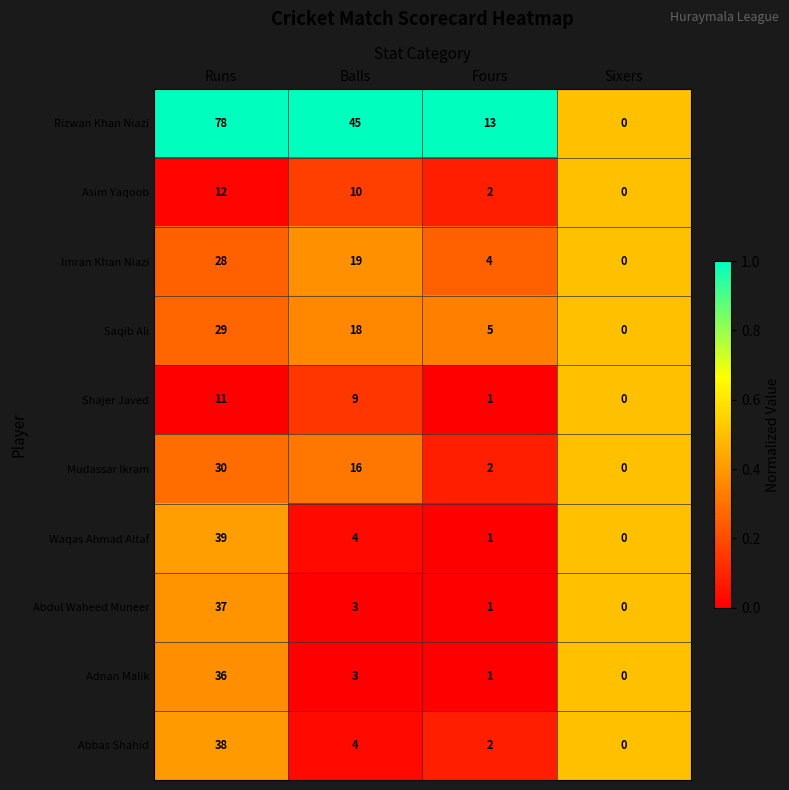

What is the sum of the Mudassar Ikram values at Fours and Balls?

18